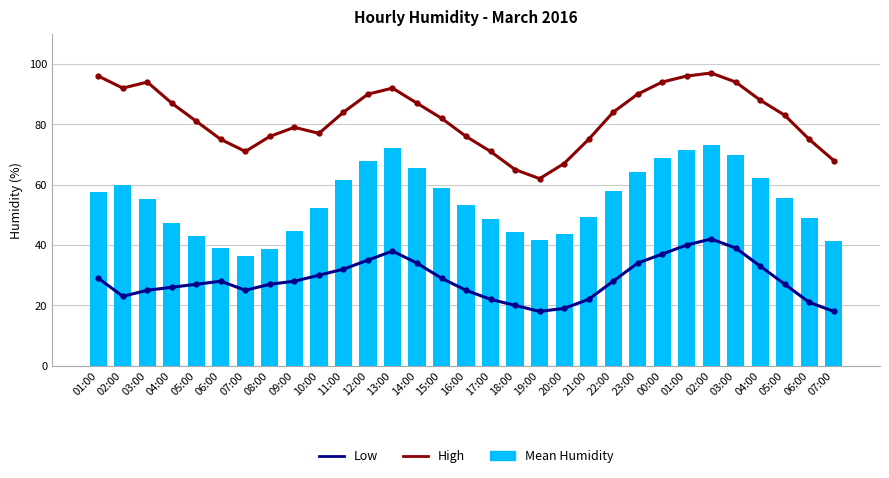

Is it true that Mean Humidity equals 38.9 at 06:00?

True